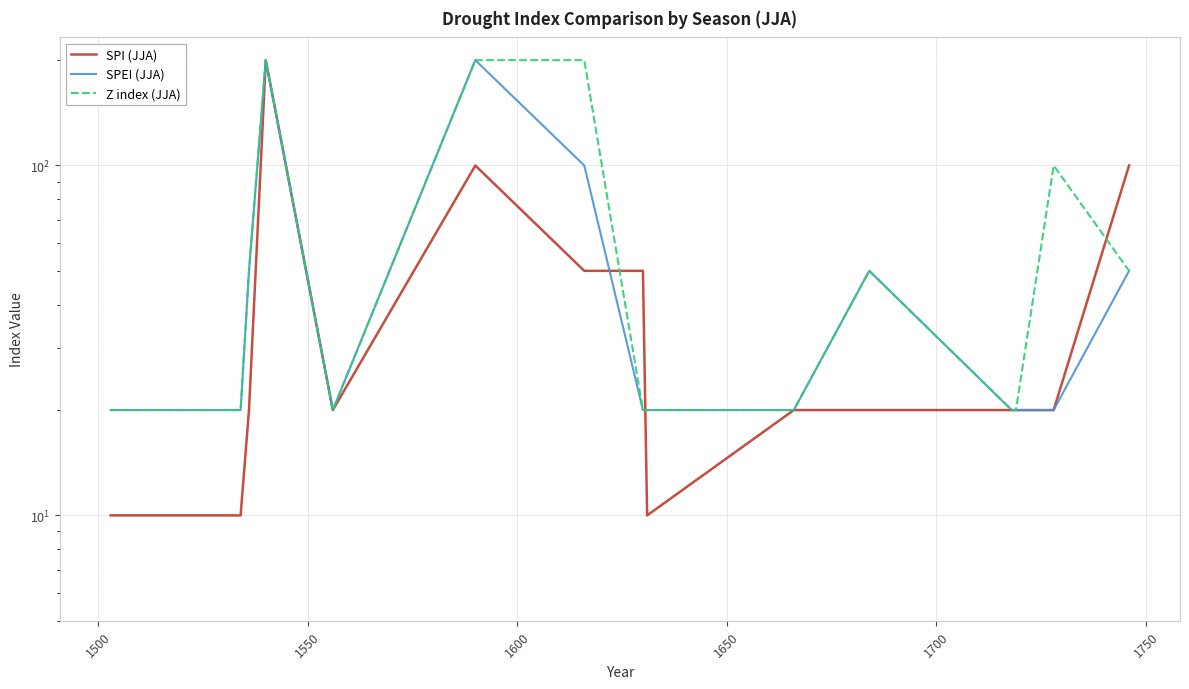

What is the minimum value shown in the chart?

10